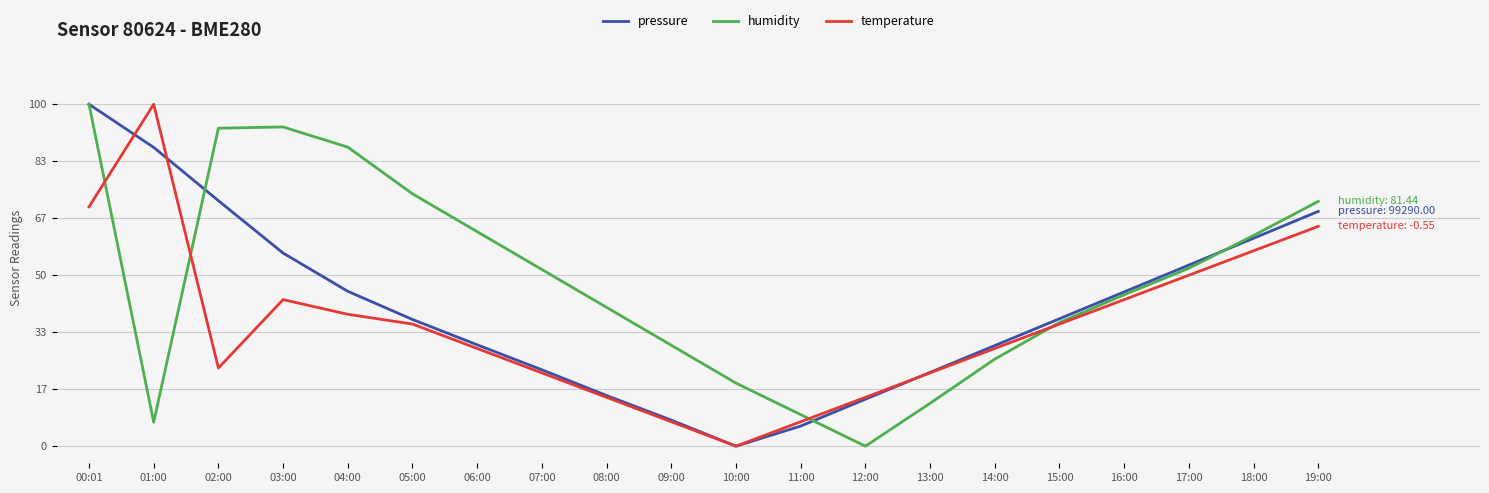

How many series are shown in this chart?

3